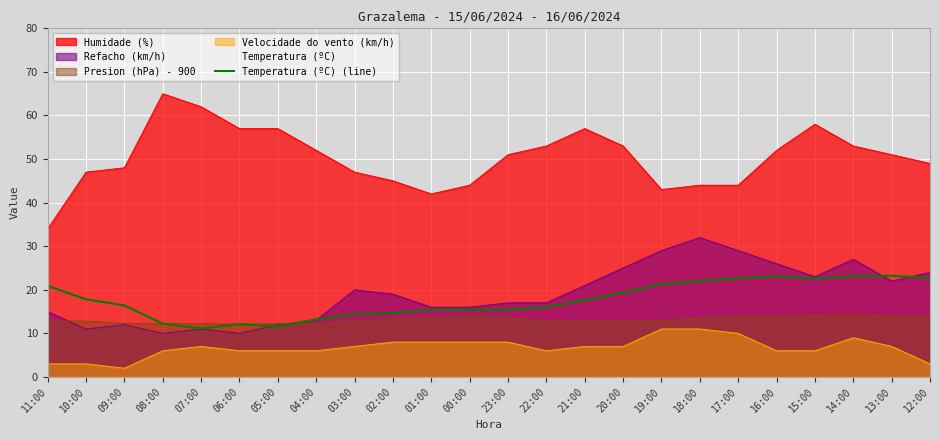

Rank the series by their maximum value, from highest to lowest.

Humidade (%), Refacho (km/h), Temperatura (ºC) (line), Presion (hPa) - 900, Velocidade do vento (km/h)